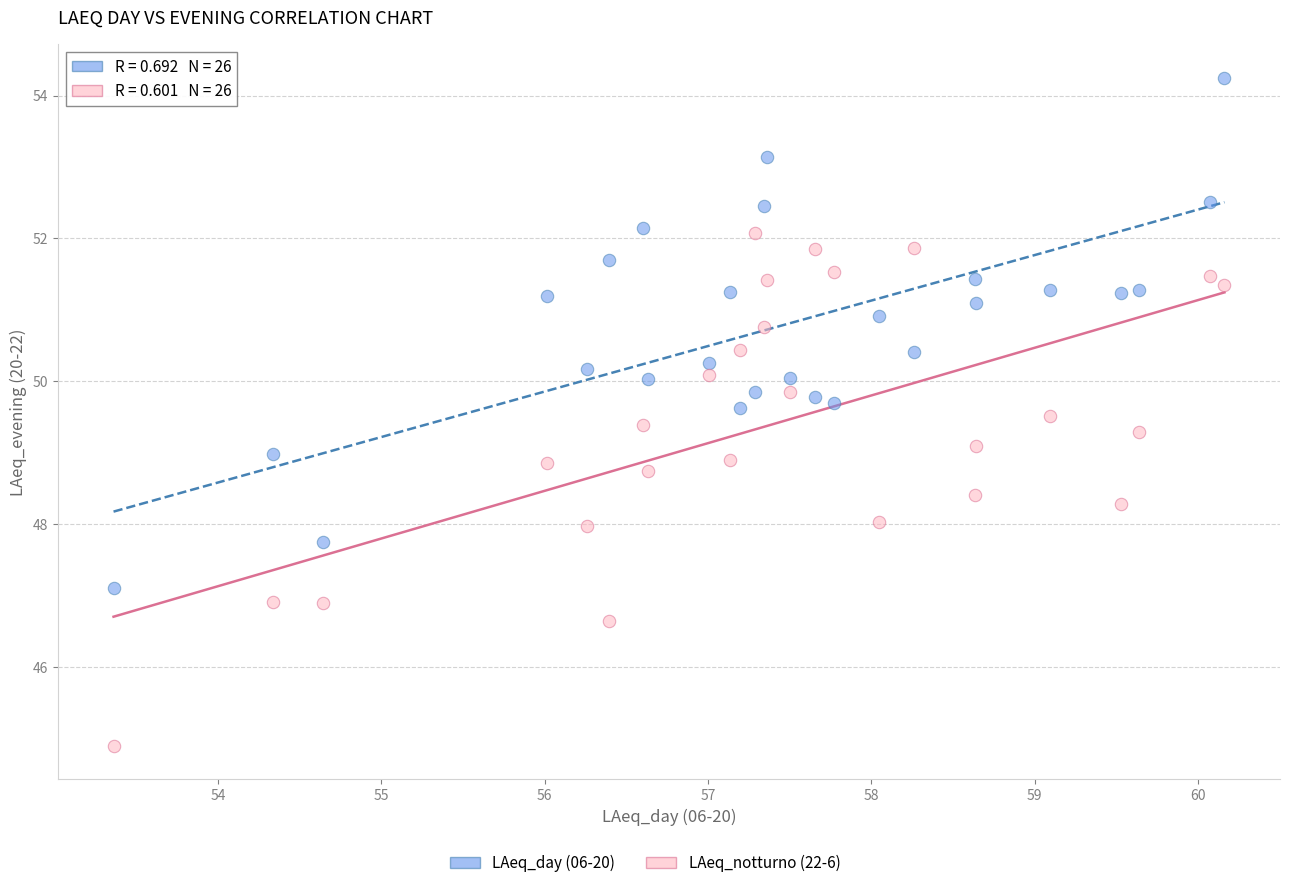

Which series contains the lowest Y value?

LAeq_notturno (22-6)